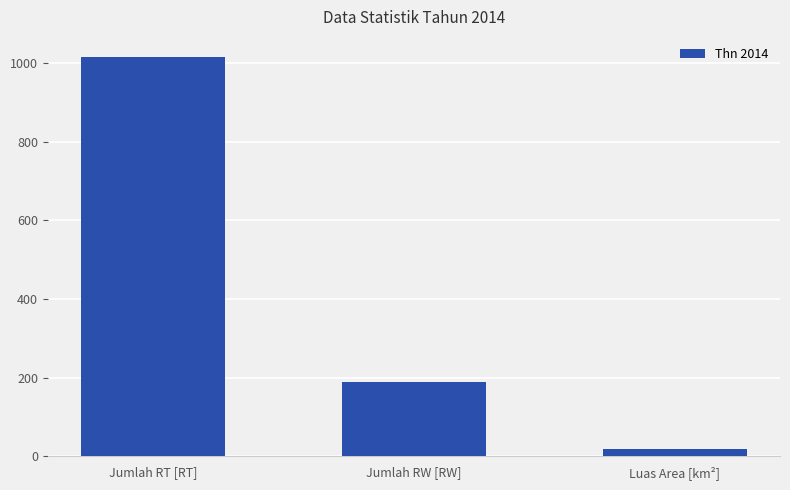

At which category does the chart reach its minimum across all series?

Luas Area [km²]